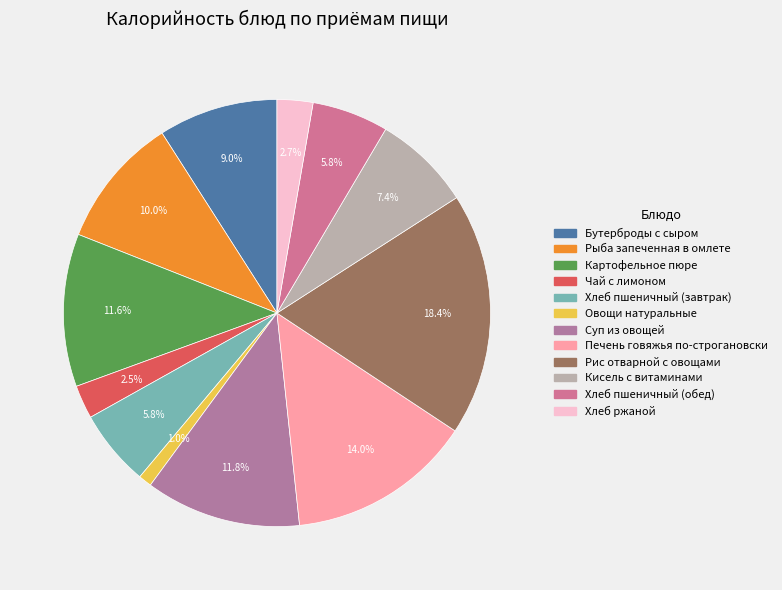

Count the number of slices in the pie.

12